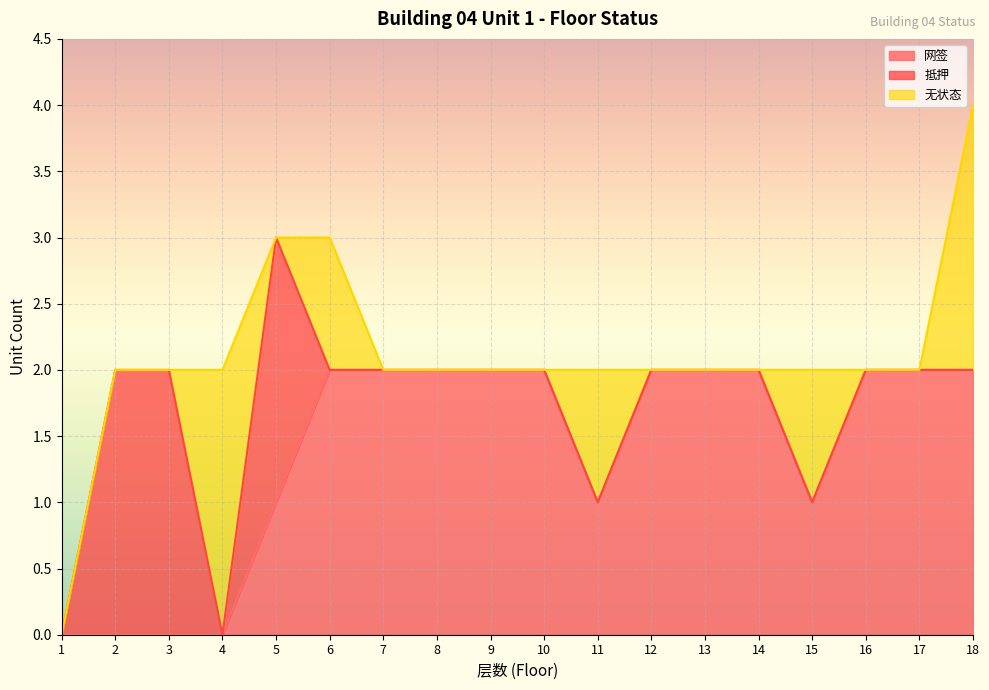

True or false: 无状态 and 网签 cross at least once.

True